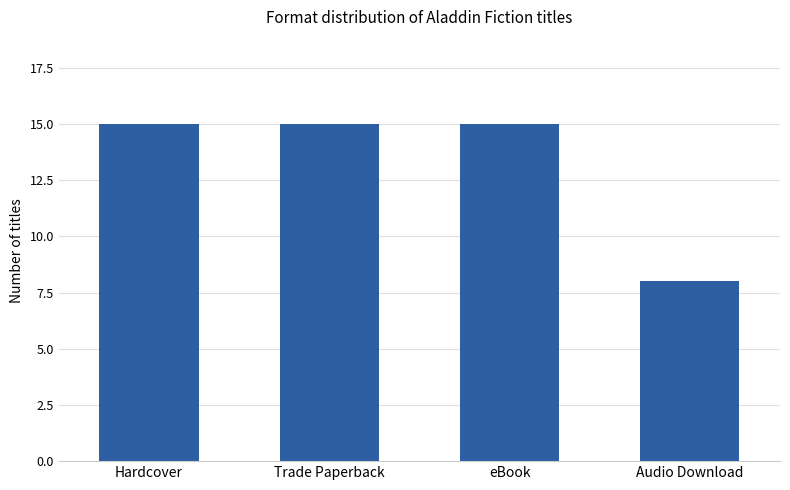

What is the change in value from Trade Paperback to Audio Download?

-7